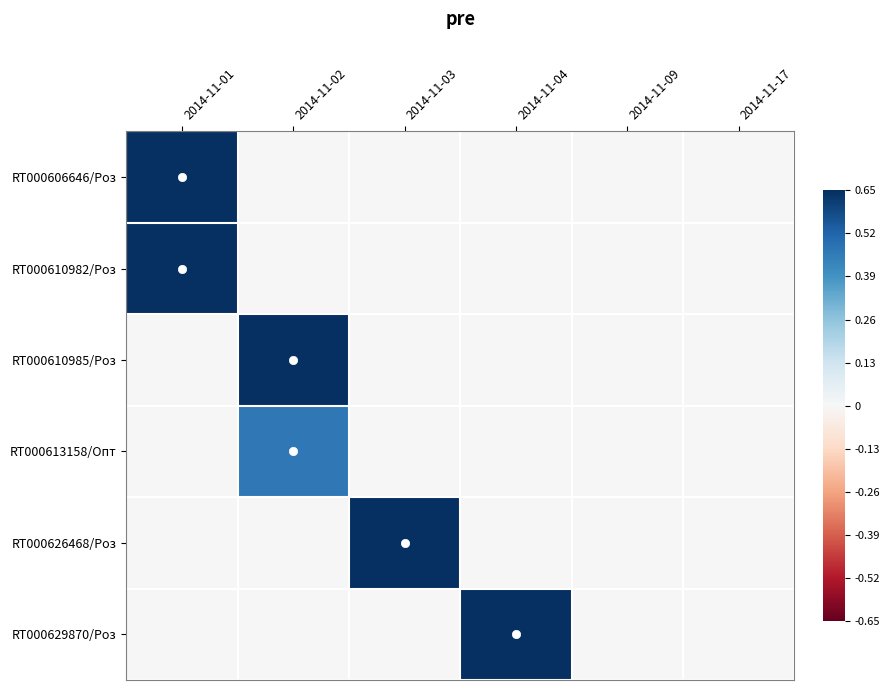

What is the total value across all series at 2014-11-03?

0.7